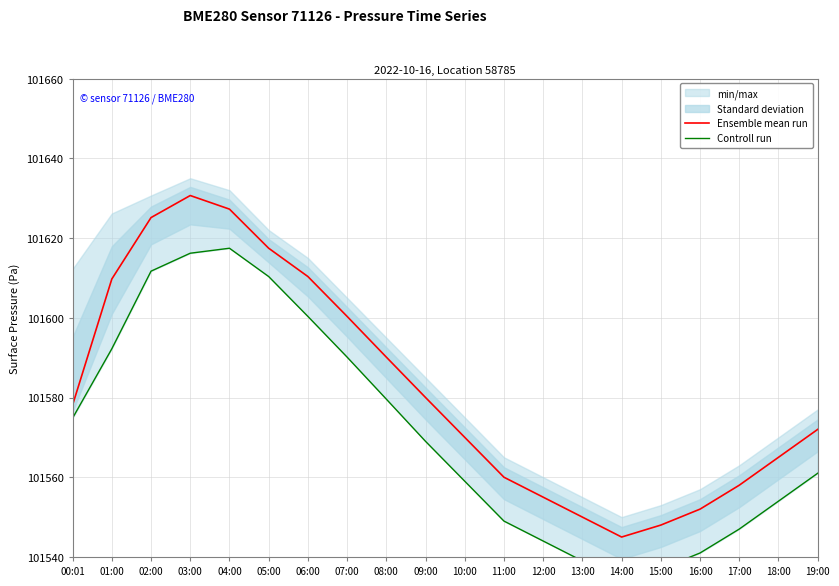

What is the label of the 3rd point from the right?

17:00